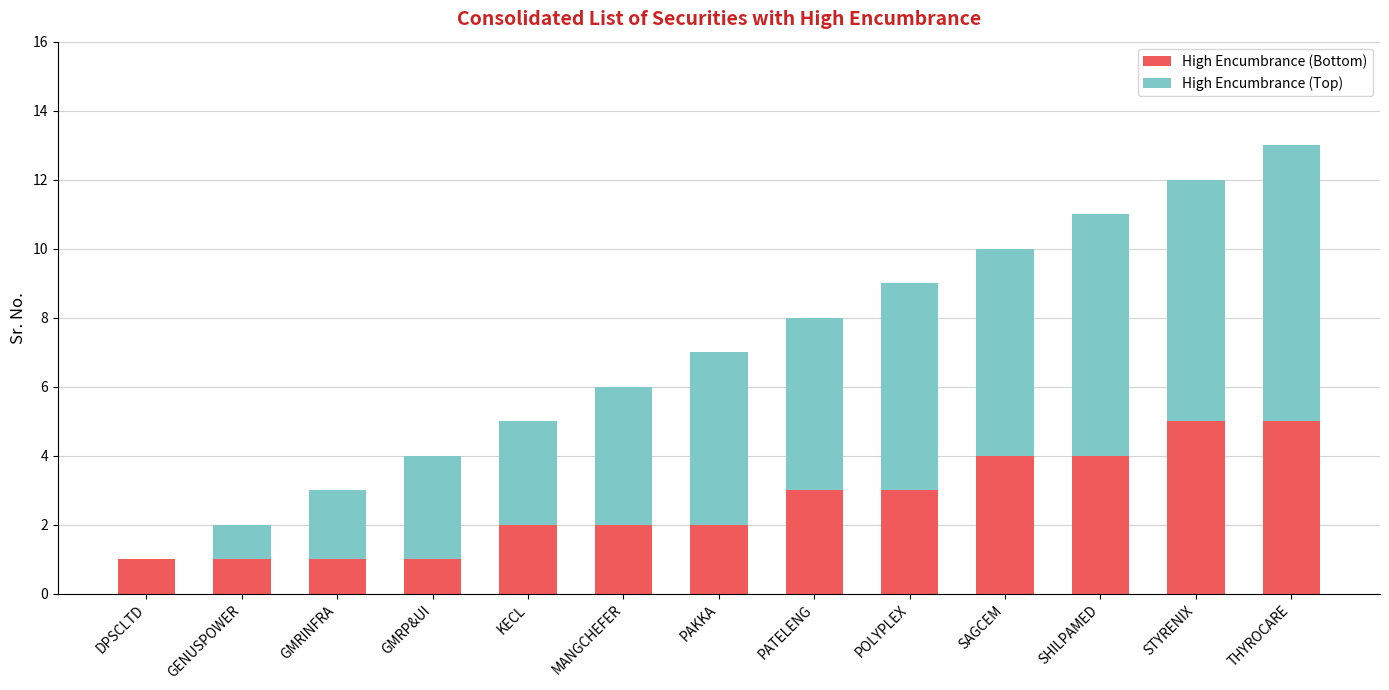

What is the average value of the High Encumbrance (Bottom) series?

3